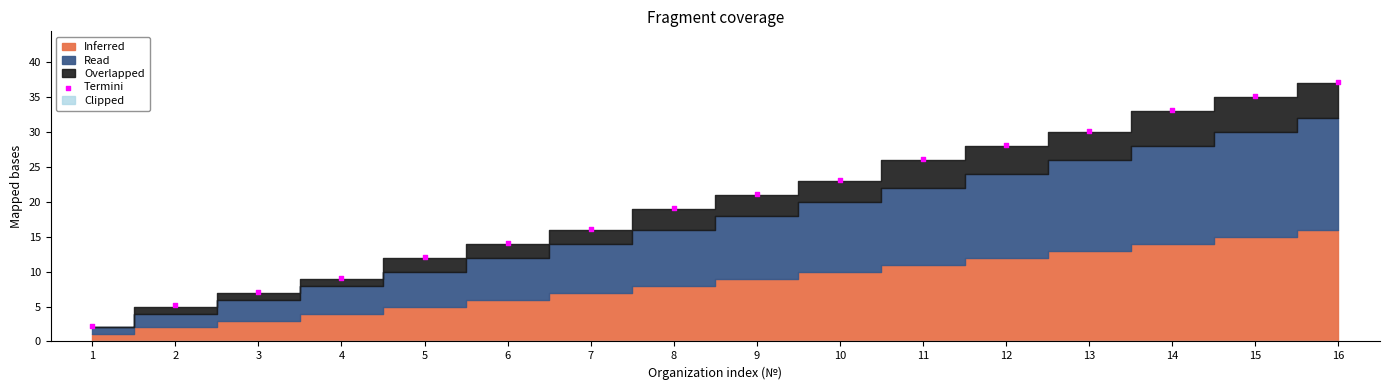

How many data points are displayed?

16